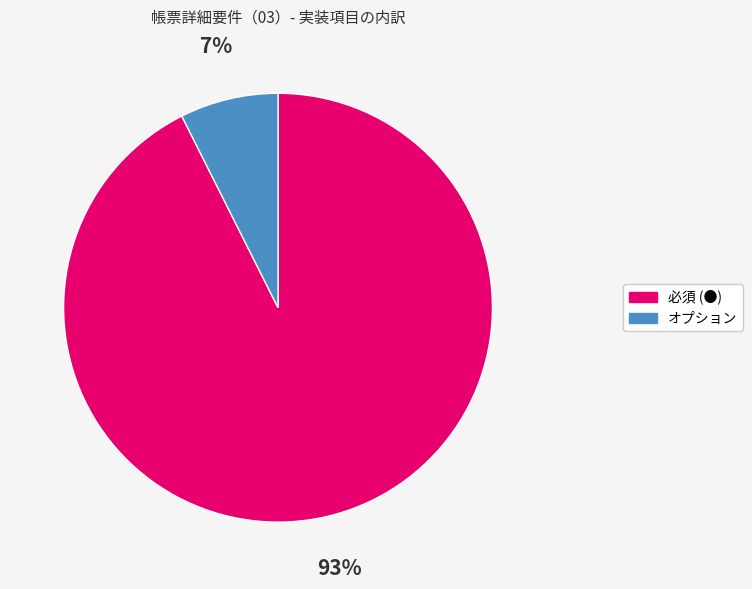

Which category has the biggest portion of the pie?

必須 (●)